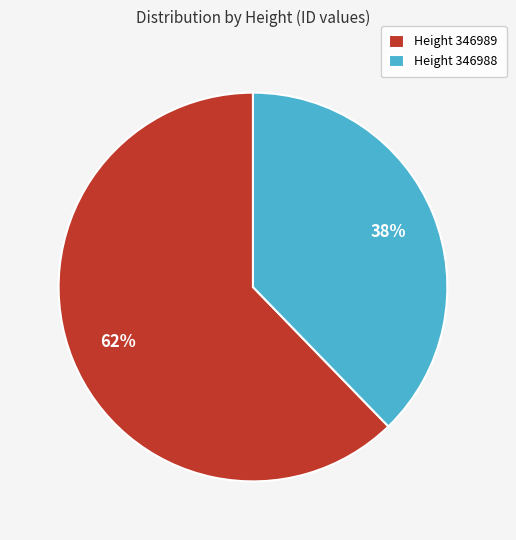

To the nearest percent, what is the combined percentage of Height 346988 and Height 346989?

100%